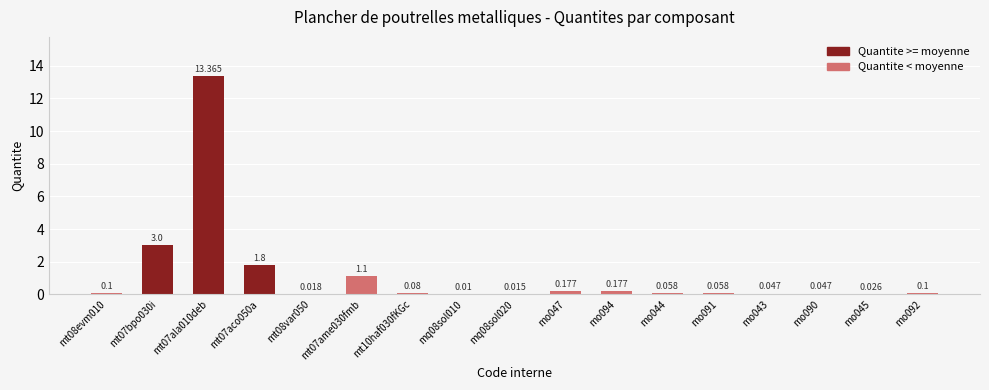

What is the difference between the values at mt07aco050a and mo044?

1.7